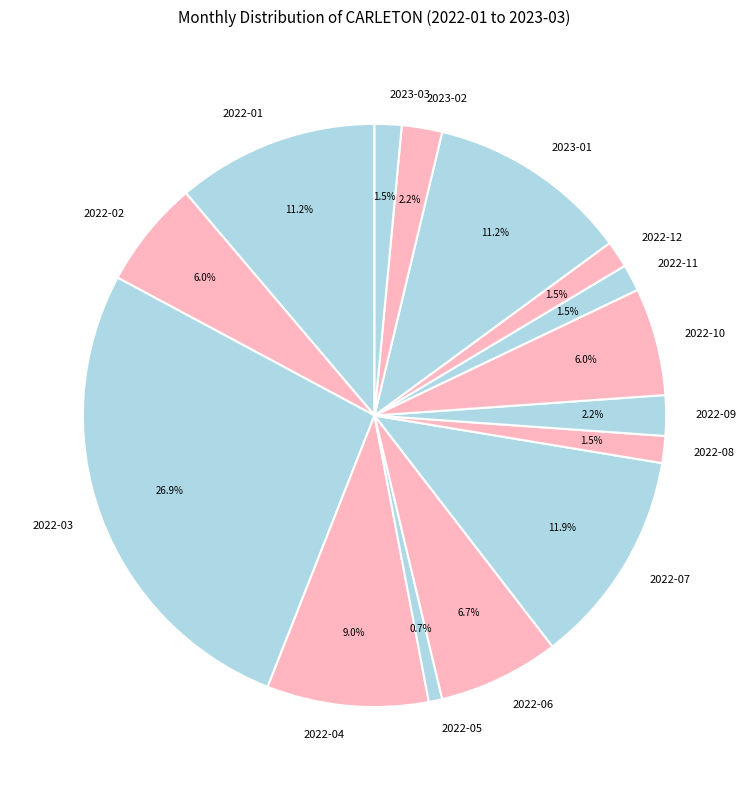

Is there any slice that represents more than half of the pie?

No